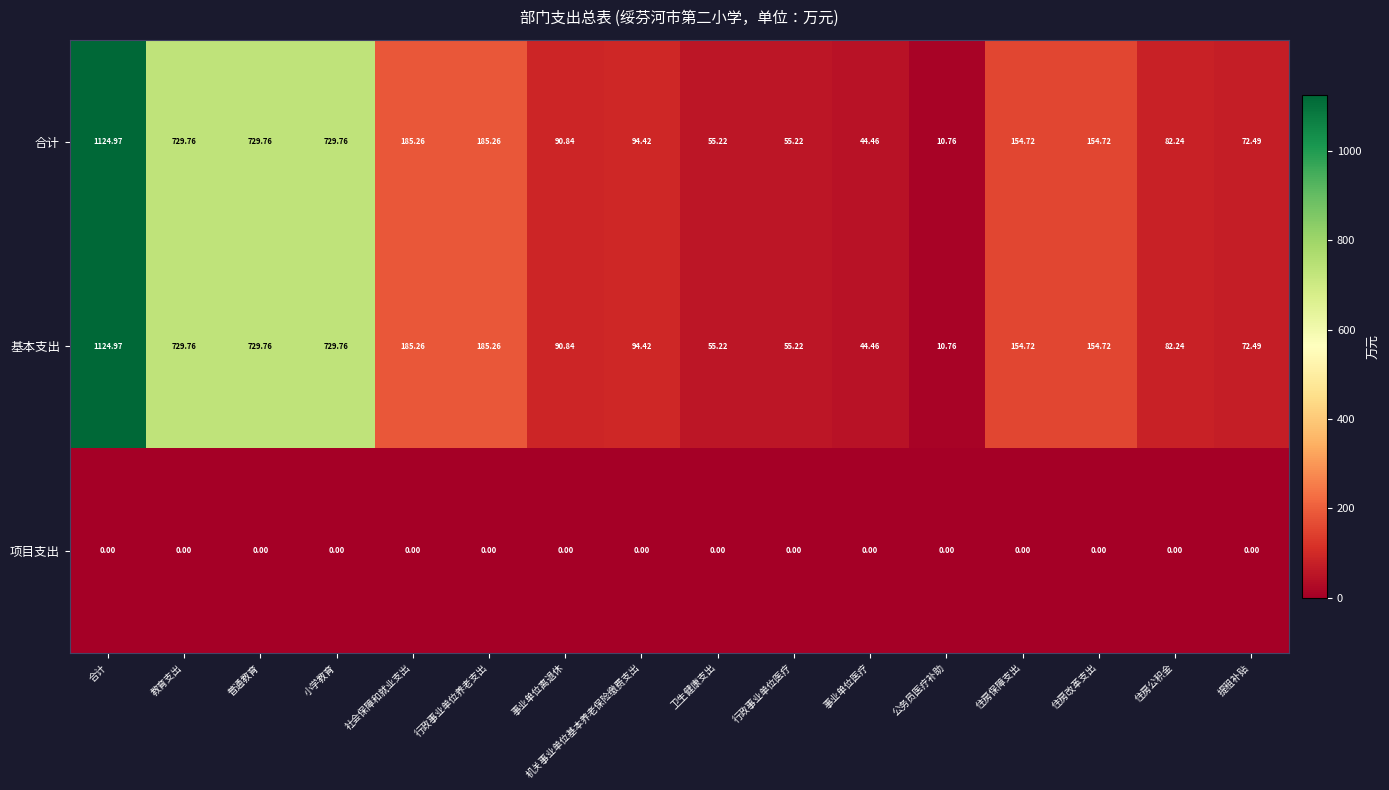

At which label does 基本支出 reach its minimum?

公务员医疗补助